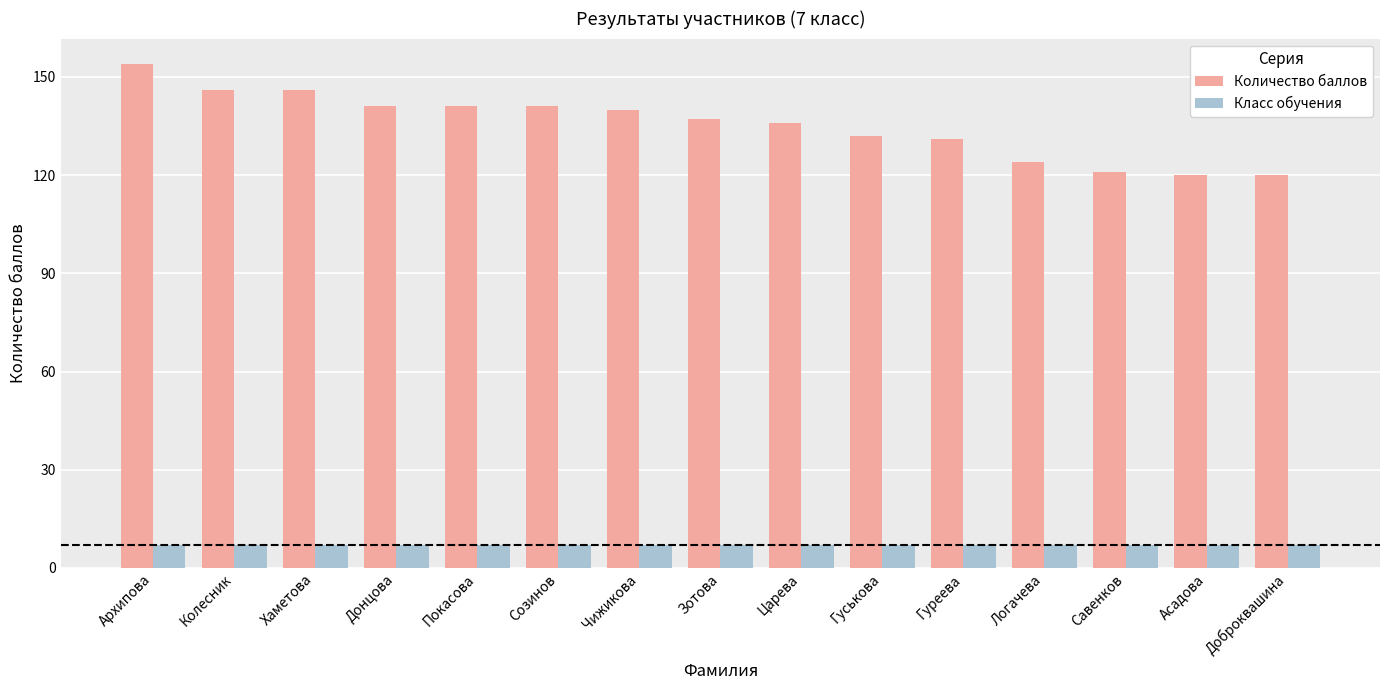

Reading left to right, extract all data points from this chart.

Количество баллов: Архипова=154	Колесник=146	Хаметова=146	Донцова=141	Покасова=141	Созинов=141	Чижикова=140	Зотова=137	Царева=136	Гуськова=132	Гуреева=131	Логачева=124	Савенков=121	Асадова=120	Доброквашина=120
Класс обучения: Архипова=7	Колесник=7	Хаметова=7	Донцова=7	Покасова=7	Созинов=7	Чижикова=7	Зотова=7	Царева=7	Гуськова=7	Гуреева=7	Логачева=7	Савенков=7	Асадова=7	Доброквашина=7